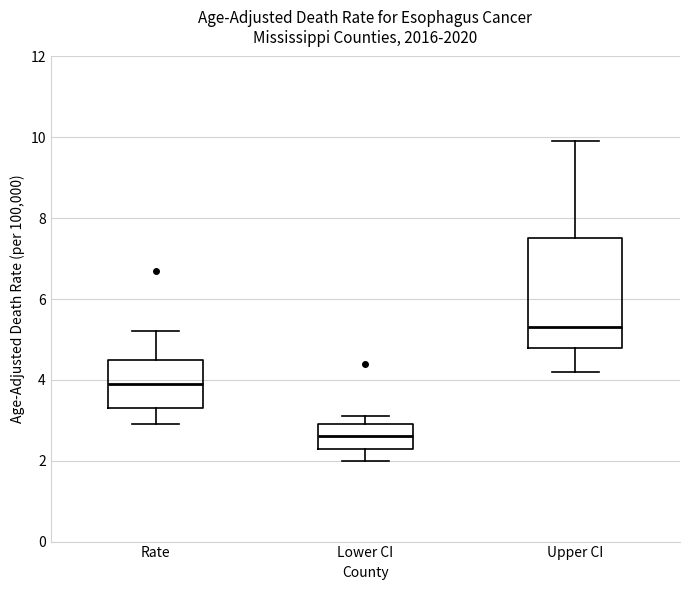

Which box is the tallest, from its lower edge to its upper edge?

Upper CI